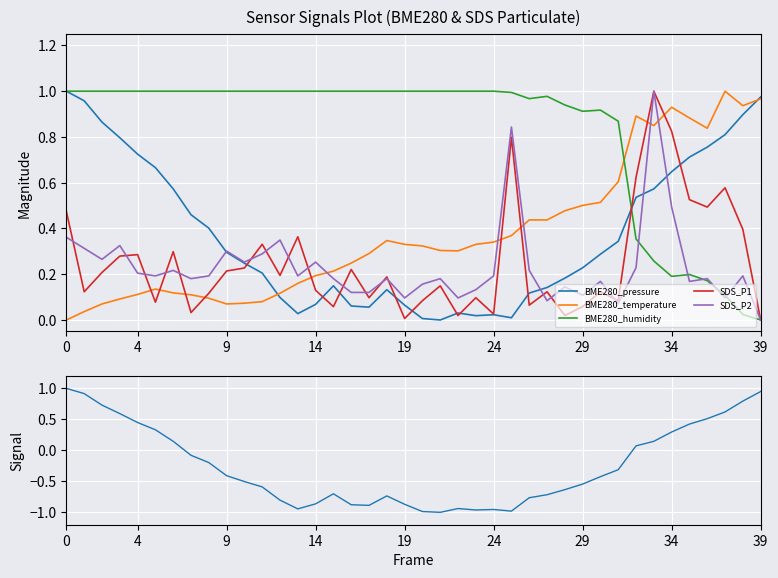

The value of SDS_P2 at 34 is 0.5. True or false?

True